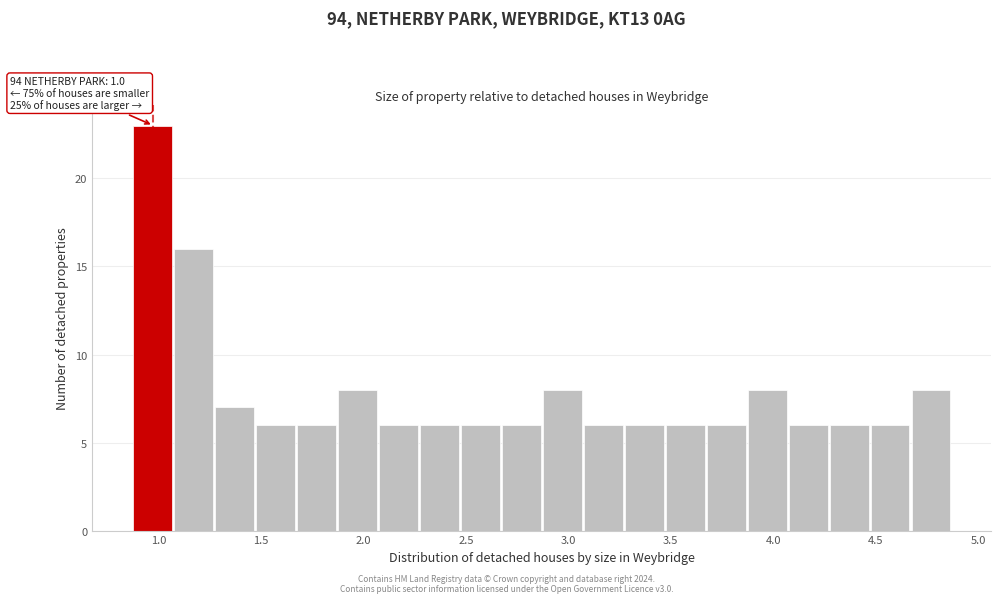

Which range on the x-axis has the tallest bar?

0.875 to 1.075